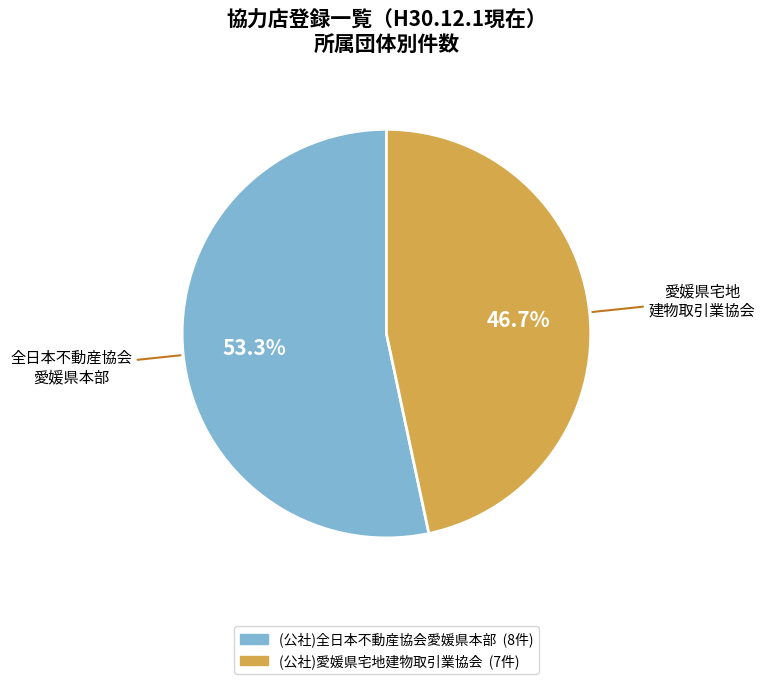

To the nearest percent, what is the difference between the (公社)愛媛県宅地建物取引業協会 and (公社)全日本不動産協会愛媛県本部 slice percentages?

7%